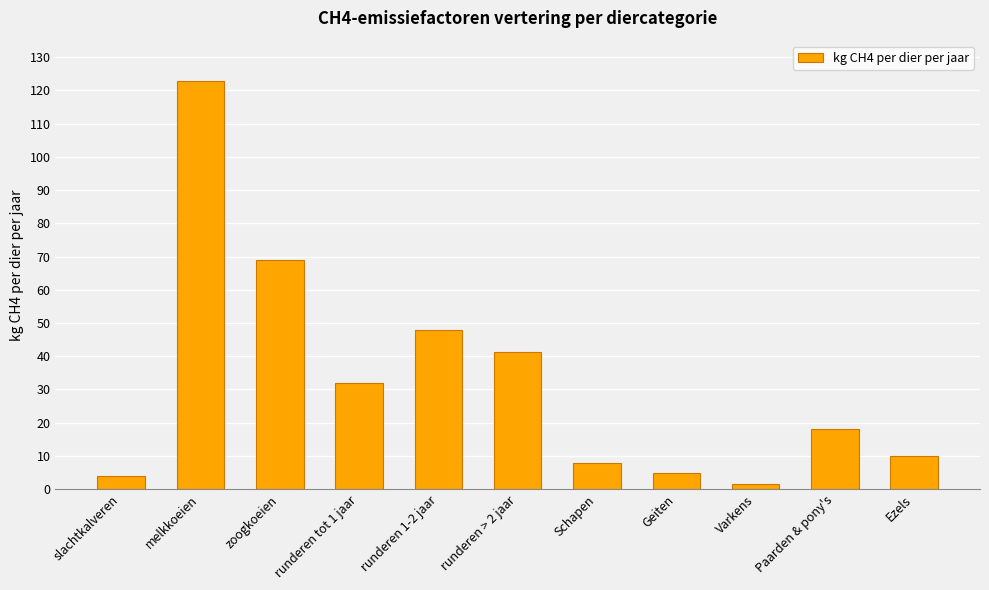

What is the difference between the second highest and second lowest values?

64.9